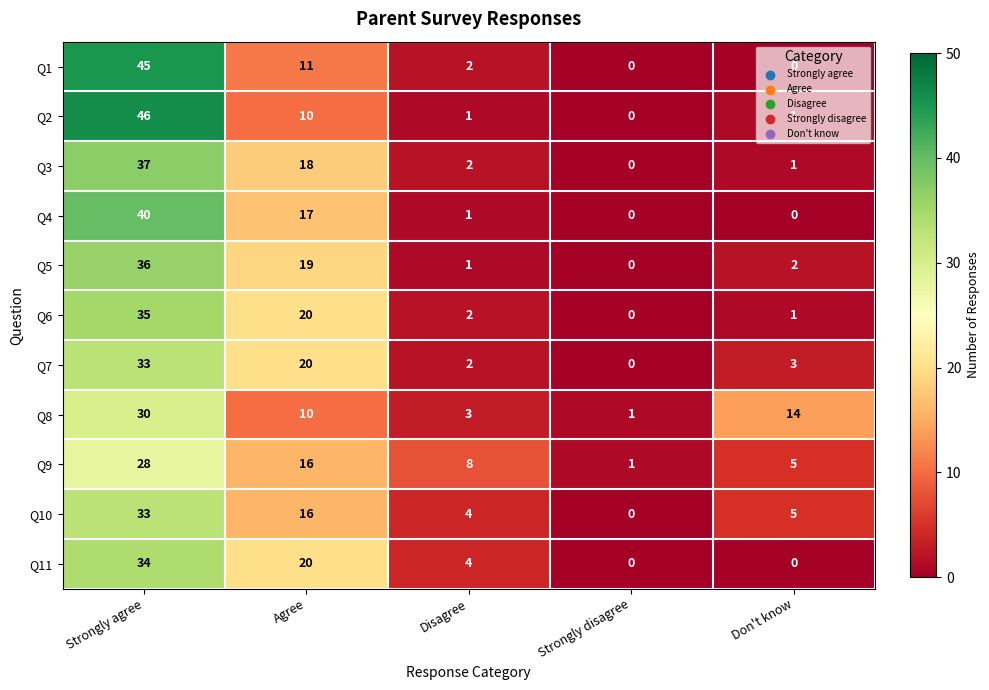

List the labels in order of Q10 value, largest first.

Strongly agree, Agree, Don't know, Disagree, Strongly disagree